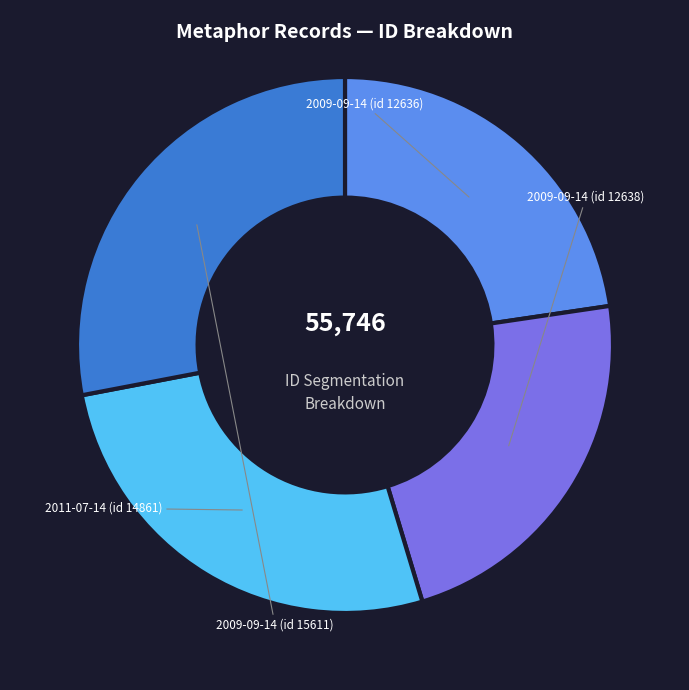

What is the change in value from 2009-09-14 (id 12636) to 2009-09-14 (id 15611)?

+2975